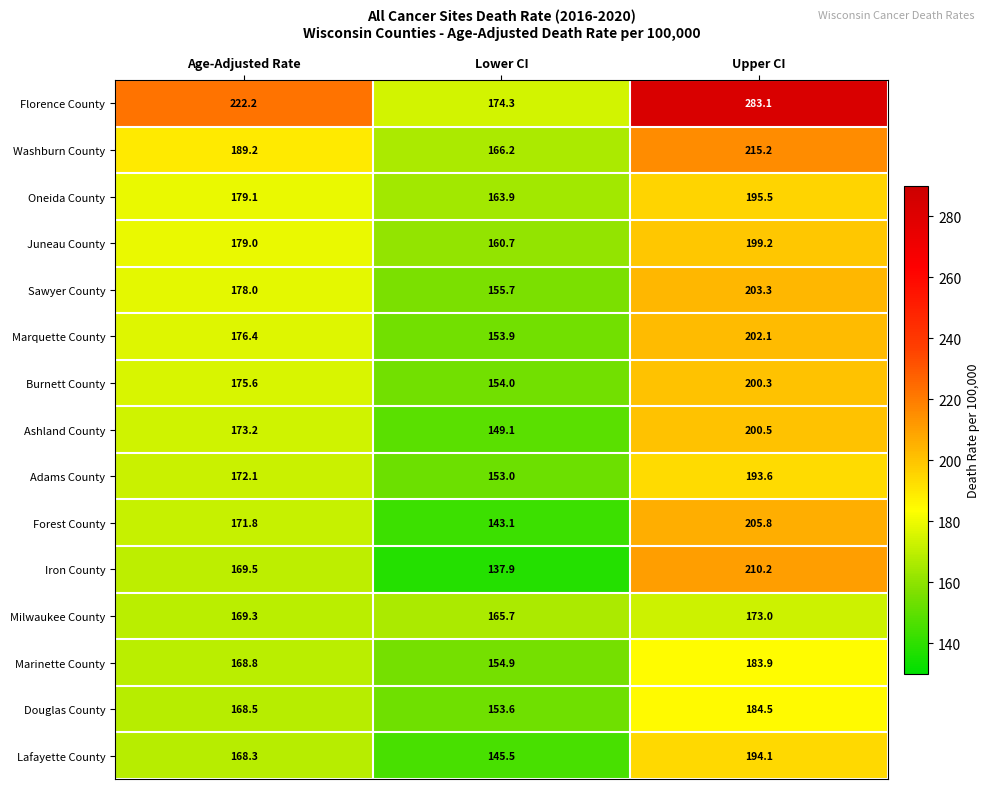

At which label does Sawyer County reach its minimum?

Lower CI